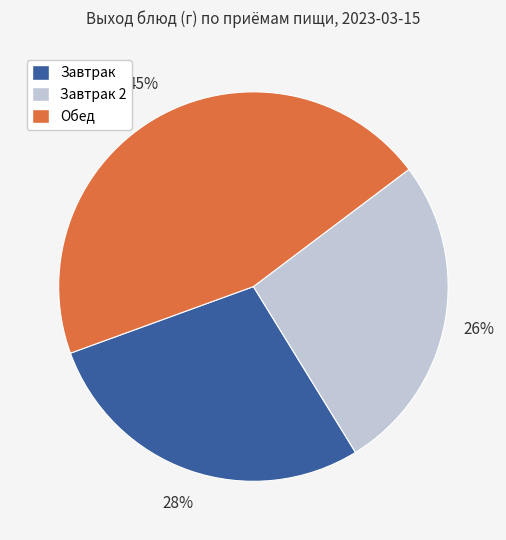

To the nearest percent, what is the average slice percentage?

33%